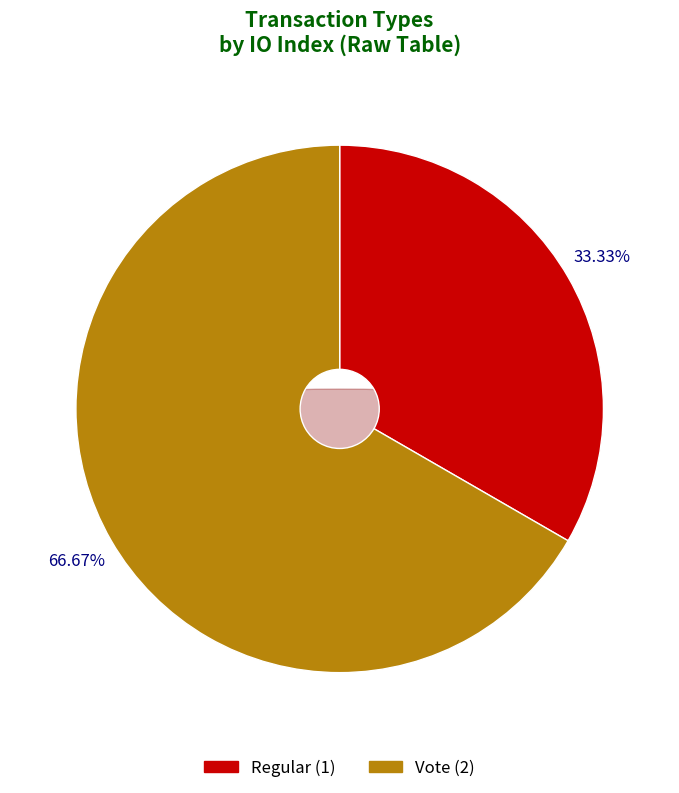

True or false: Vote accounts for 81% of the total.

False